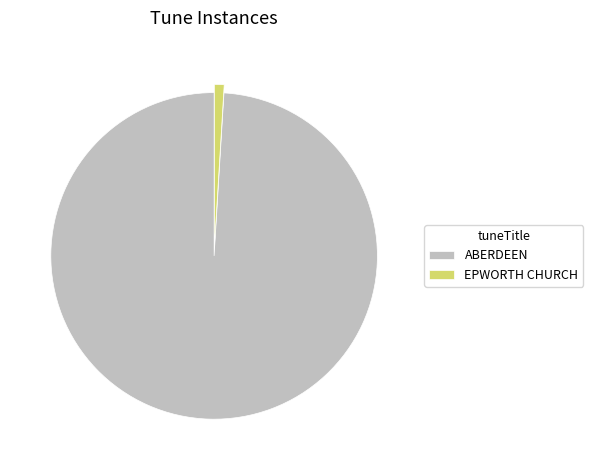

What is the smallest slice in the pie chart?

EPWORTH CHURCH